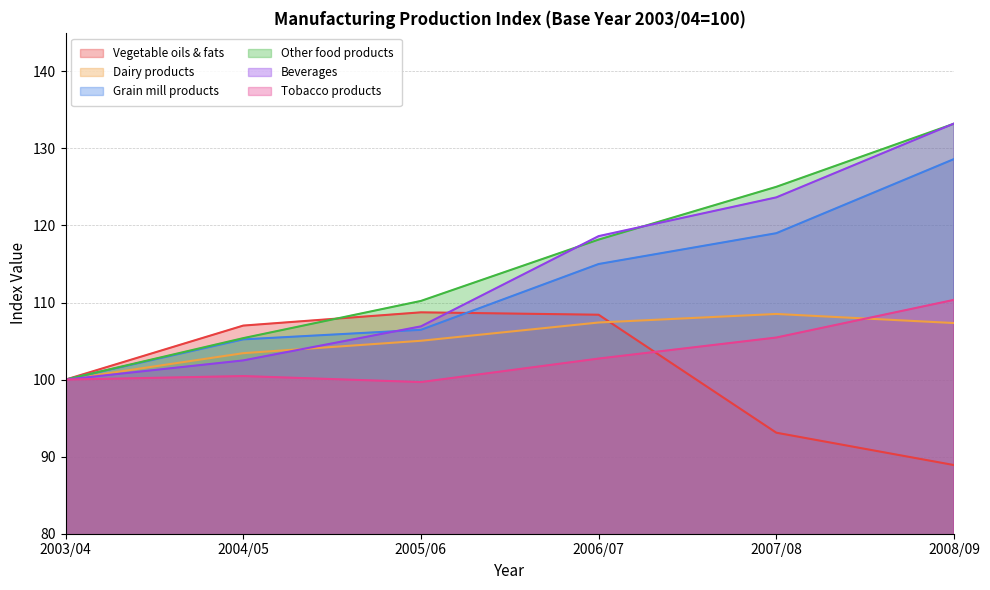

What is the difference between the maximum and minimum values in the Grain mill products series?

28.6